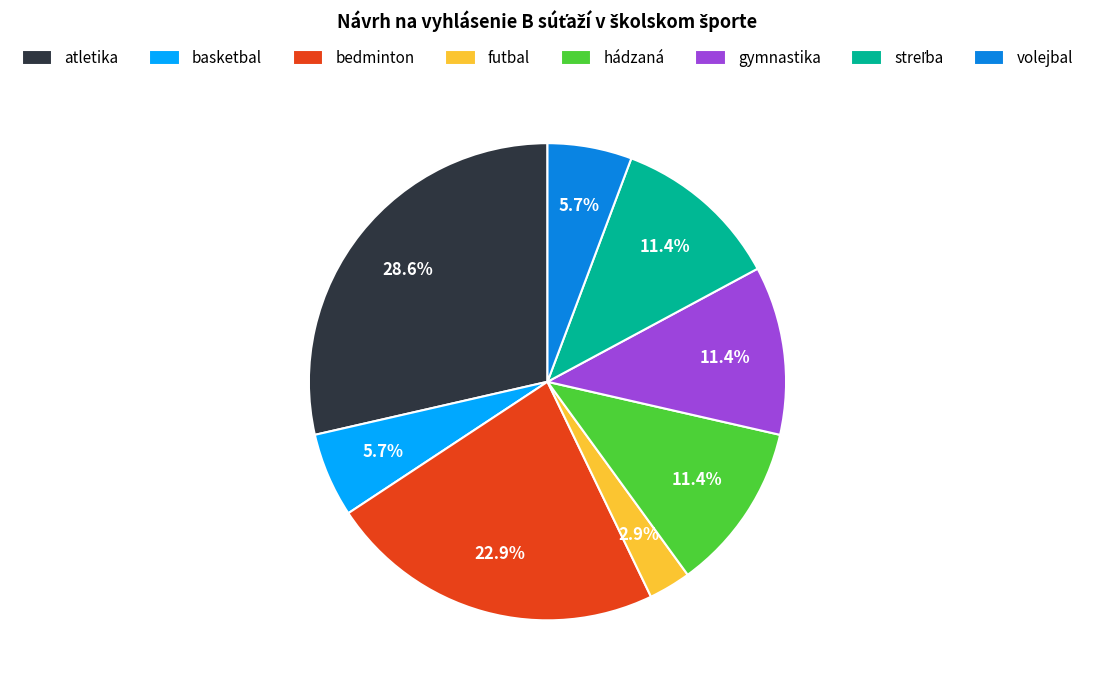

Between atletika and bedminton, which is larger?

atletika